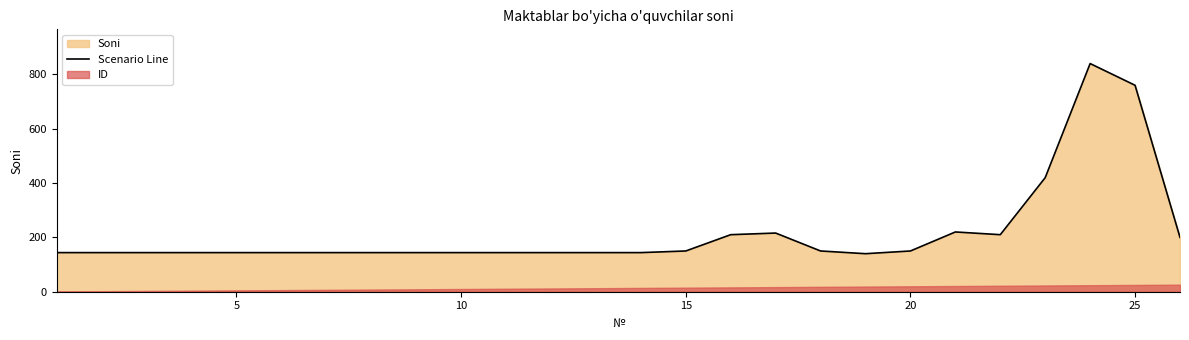

True or false: the data has more than 1 interior local peaks.

True